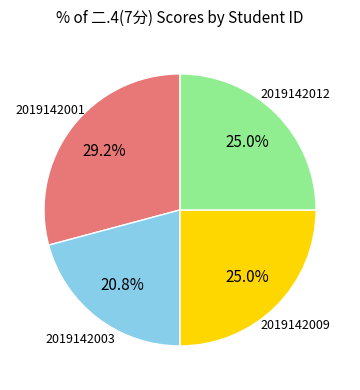

To the nearest percent, what is the combined percentage of 2019142012 and 2019142001?

54%